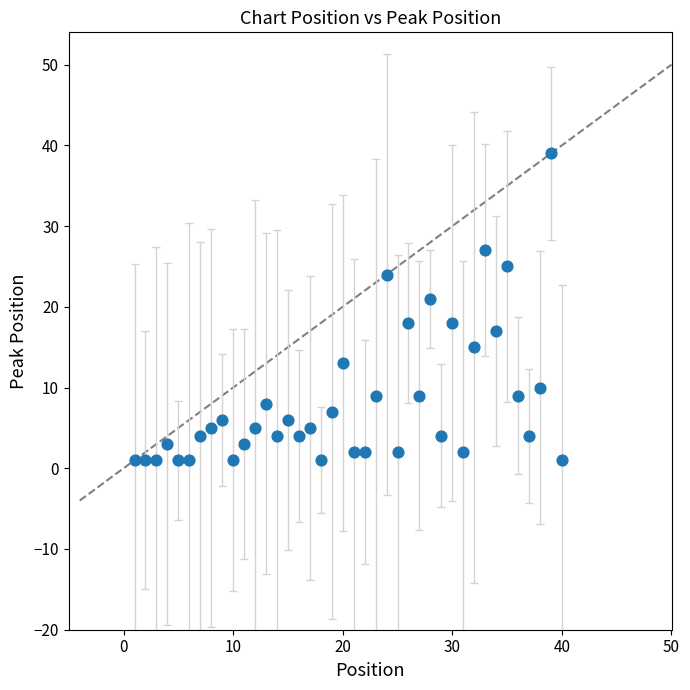

What is the range of X values (max minus min)?

39